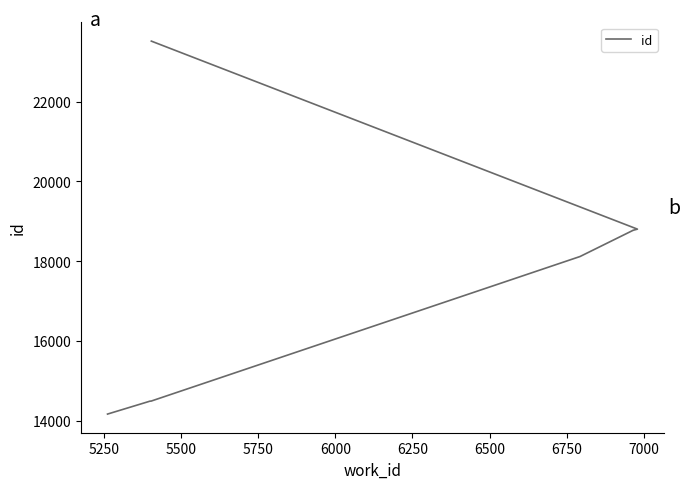

What is the sum of all values?

170143